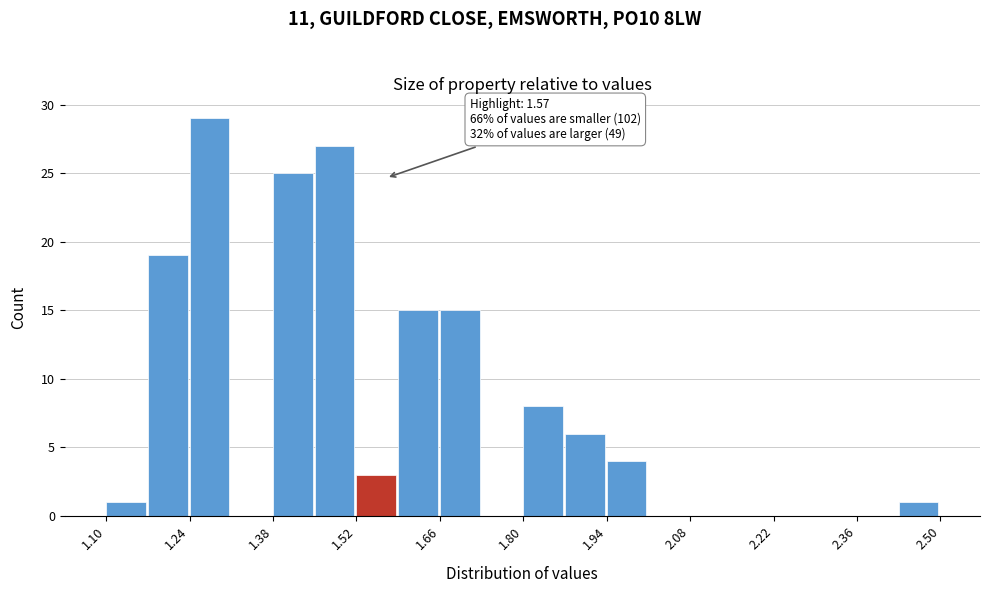

Around what value on the x-axis is the tallest bar? Give the approximate position of its centre, as read against the axis.

1.28